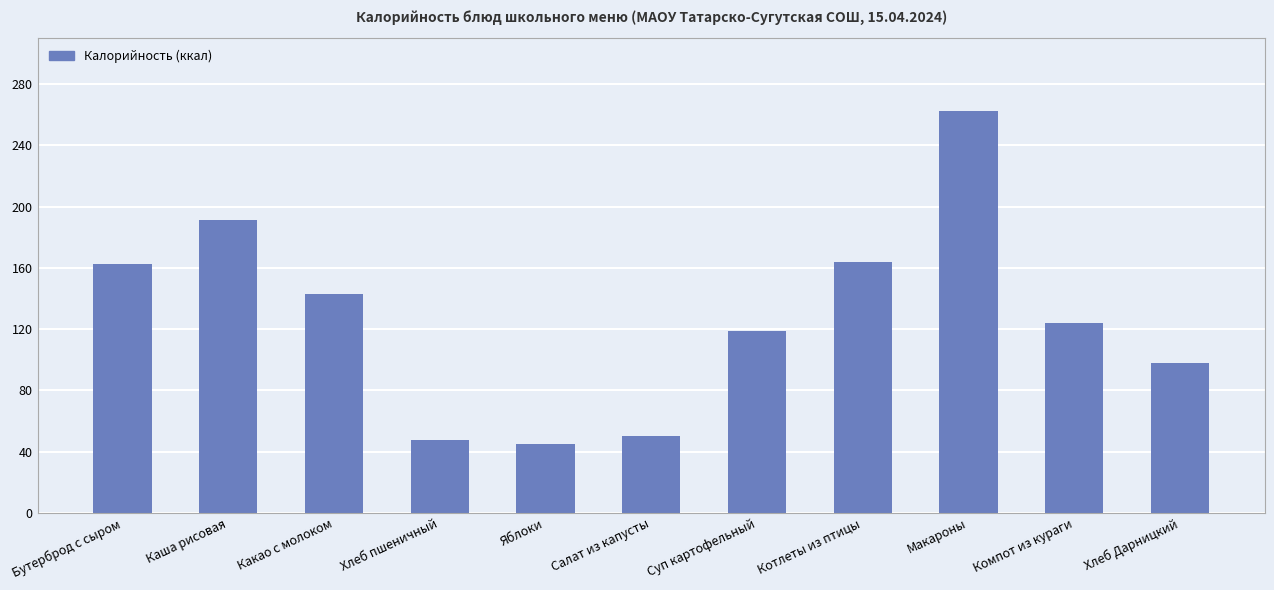

What is the difference between the second highest and minimum values?

146.3